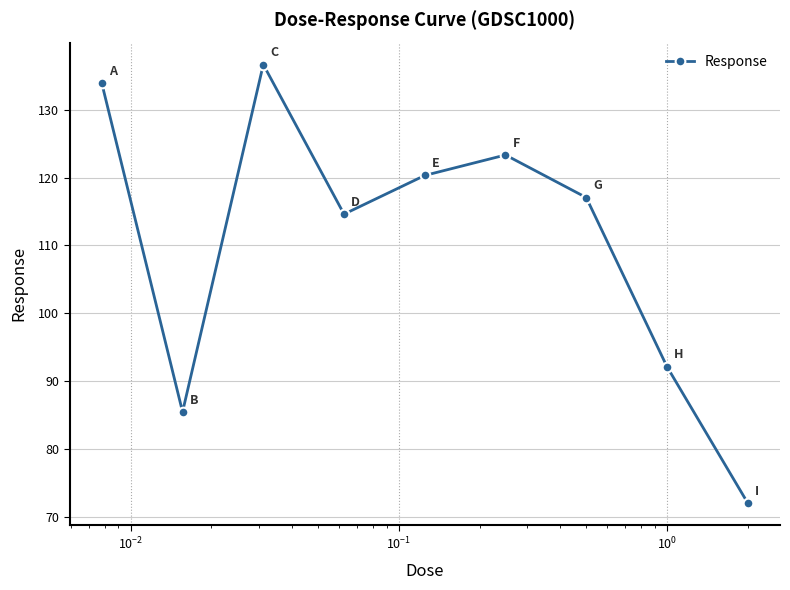

True or false: there are more than 1 points higher than both neighbors.

True